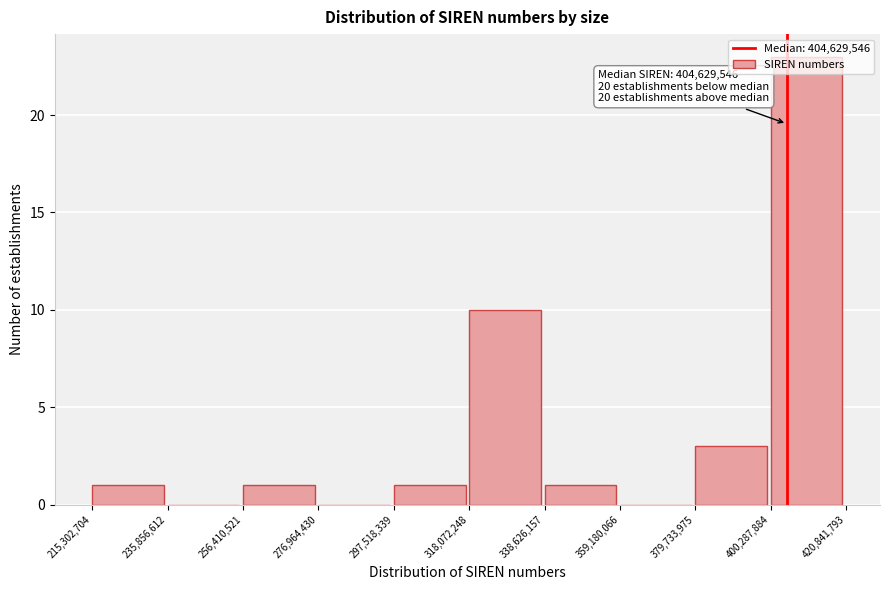

Which range on the x-axis has the tallest bar?

400,287,884 to 420,841,793